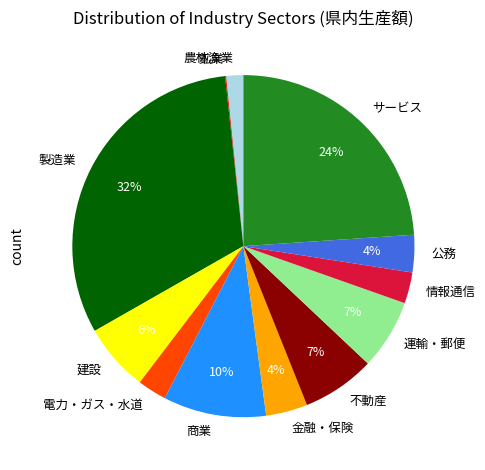

Combined, do 商業 and 製造業 account for over 50%?

No